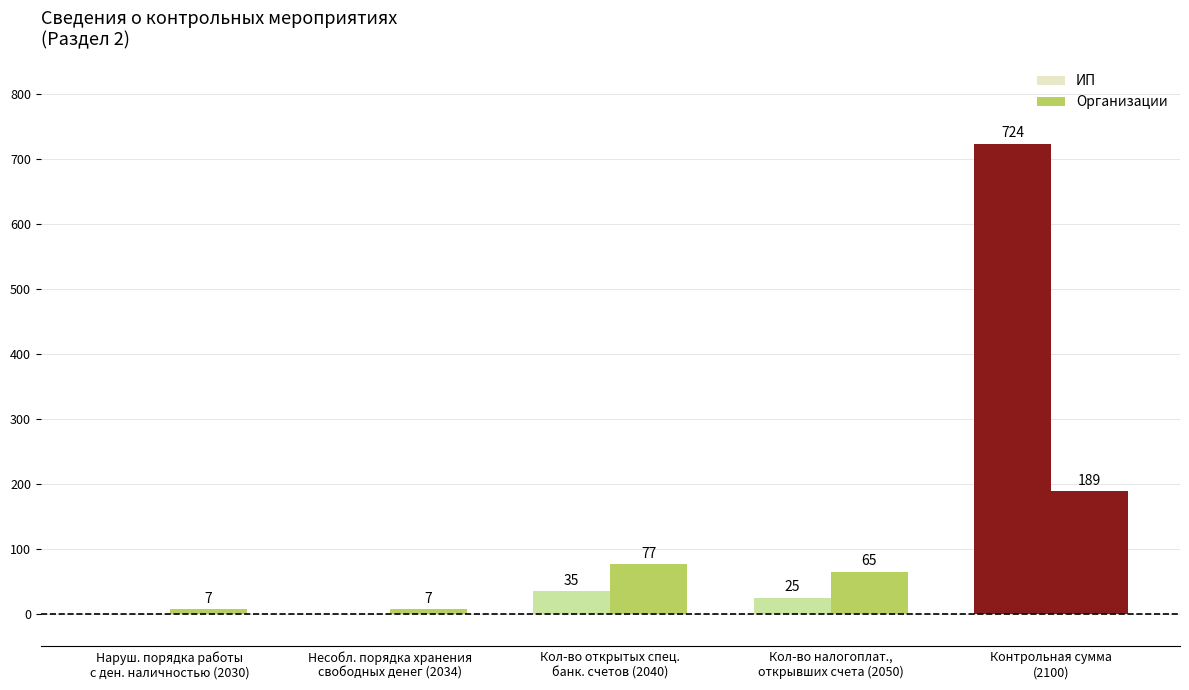

At which label is ИП closest to 362?

Кол-во открытых спец.
банк. счетов (2040)